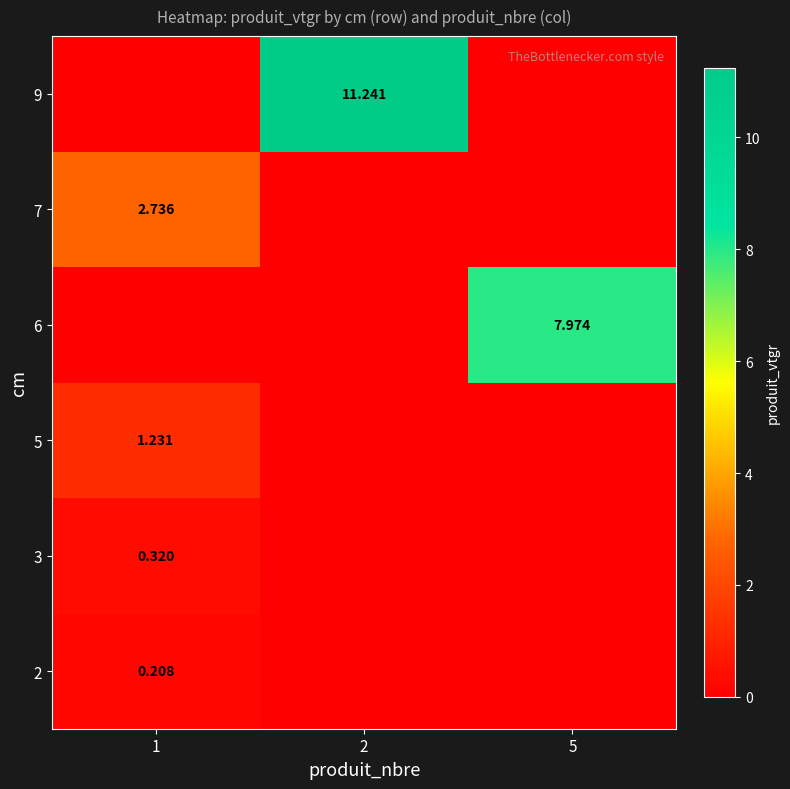

Is the value of 2 at 1 greater than the value of 7 at 1?

No